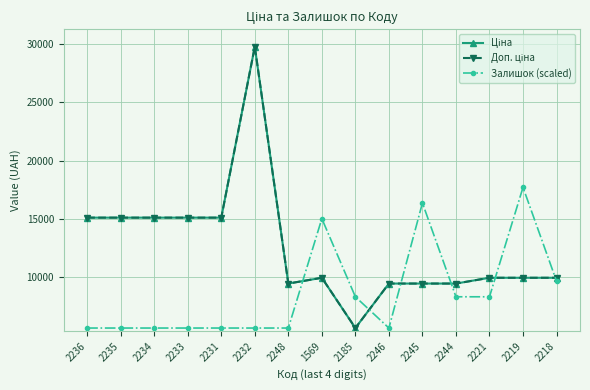

Does the chart have visible grid lines?

Yes